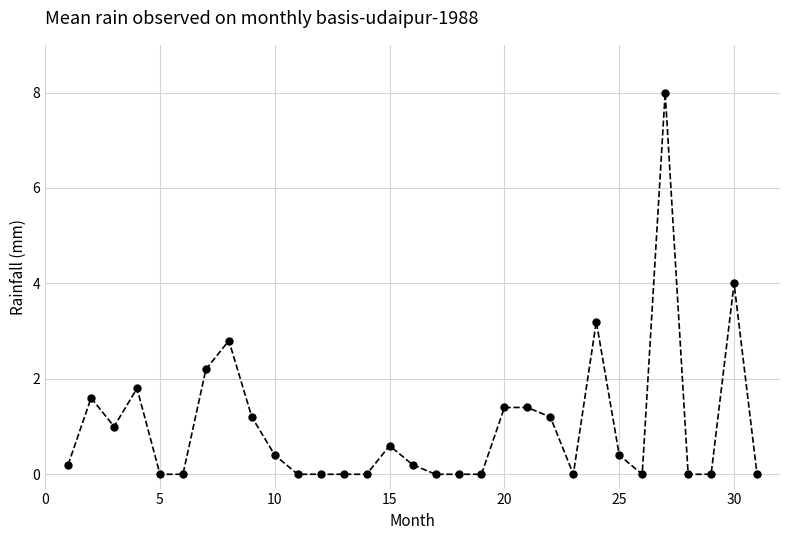

What is the difference between the maximum and second lowest values?

8.0